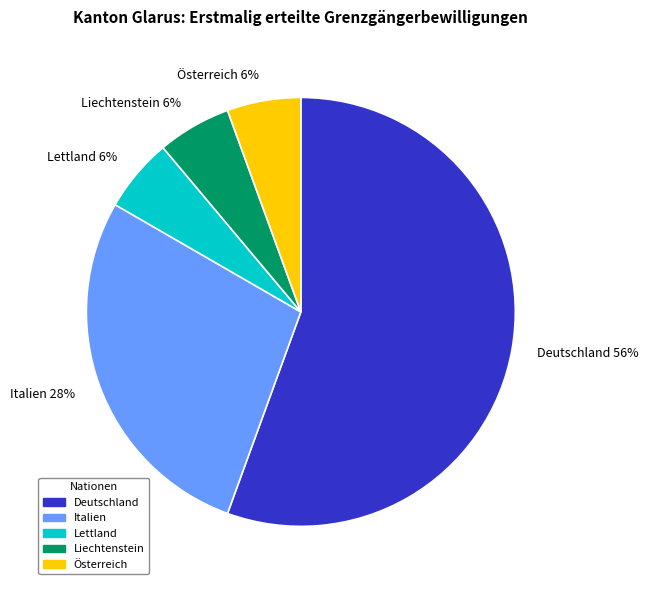

To the nearest percent, what portion does Liechtenstein represent?

6%